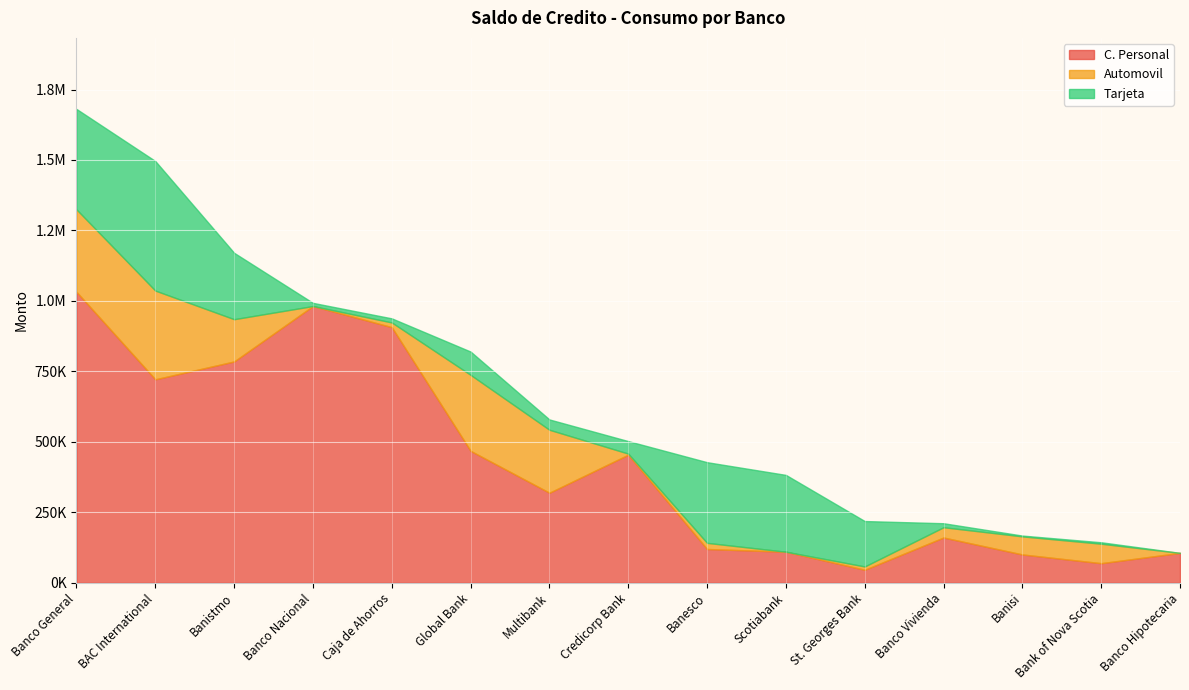

At which category does the chart reach its minimum across all series?

Banco Nacional